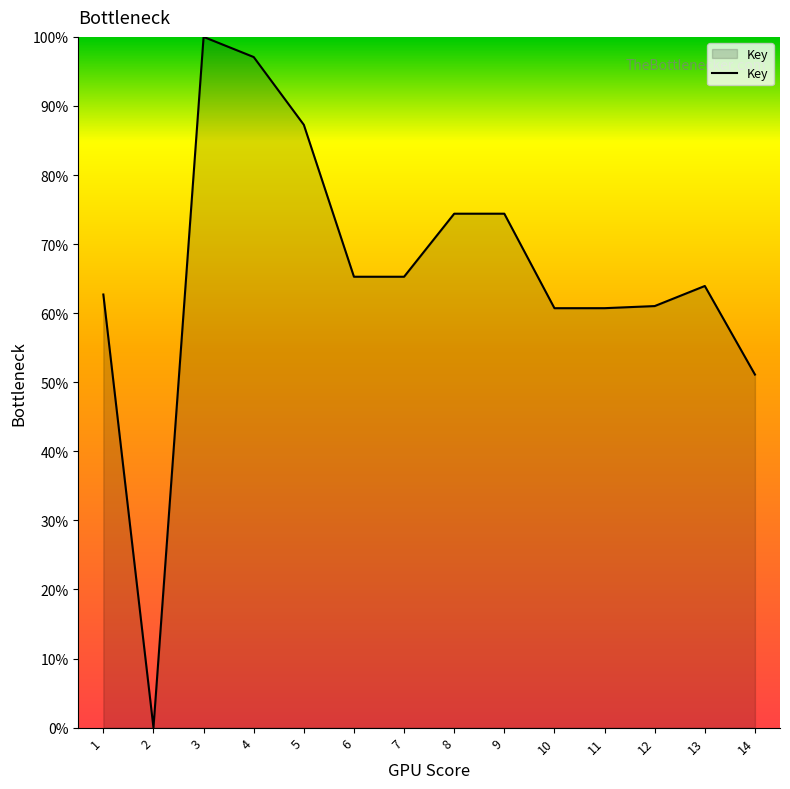

What is the difference between the maximum and minimum values?

100.0